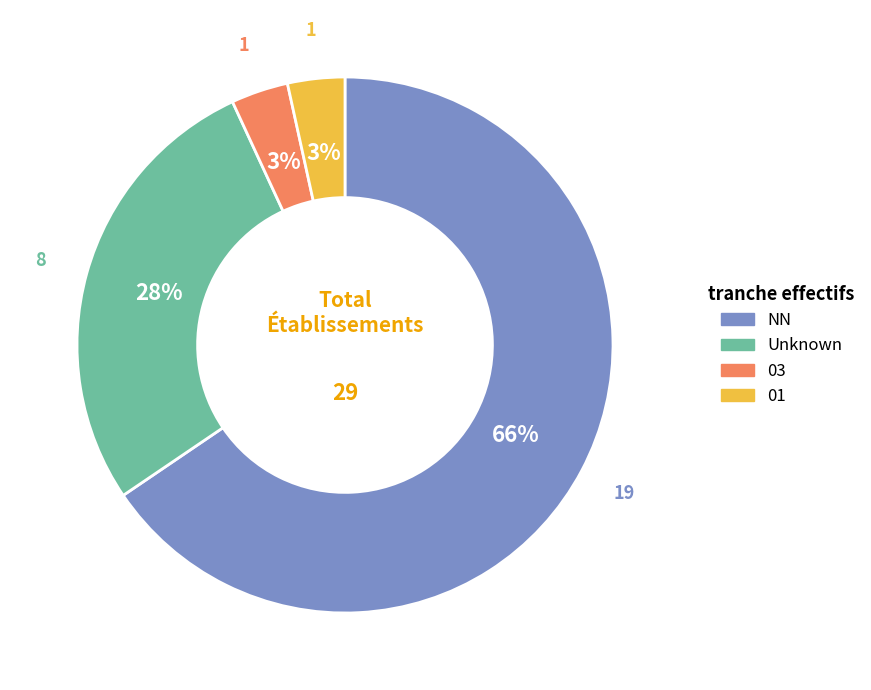

Is there any slice that represents more than half of the pie?

Yes